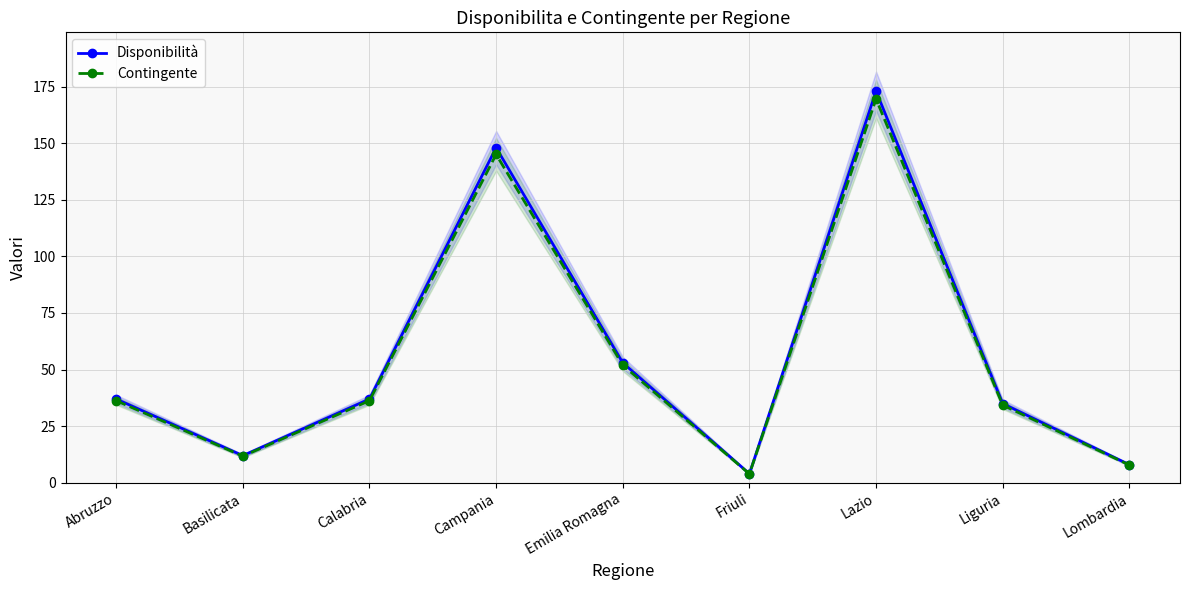

What is the label of the 9th point from the left?

Lombardia